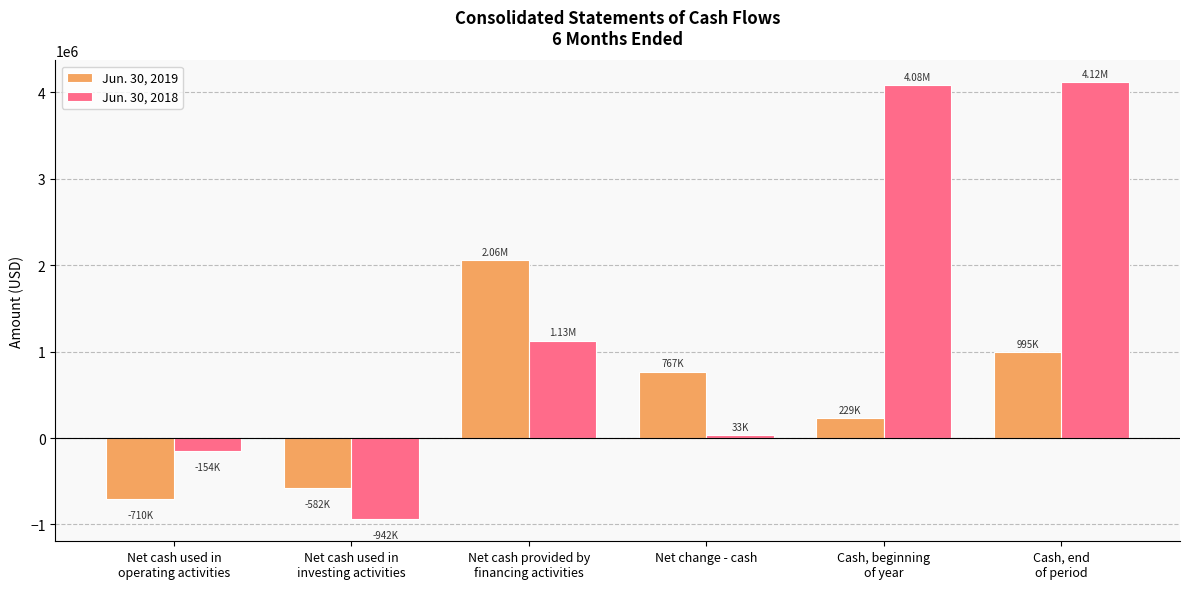

List the series in order of their peak value, highest first.

Jun. 30, 2018, Jun. 30, 2019